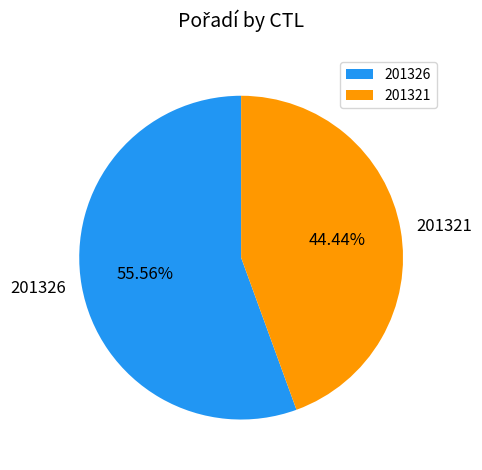

Count the number of slices in the pie.

2